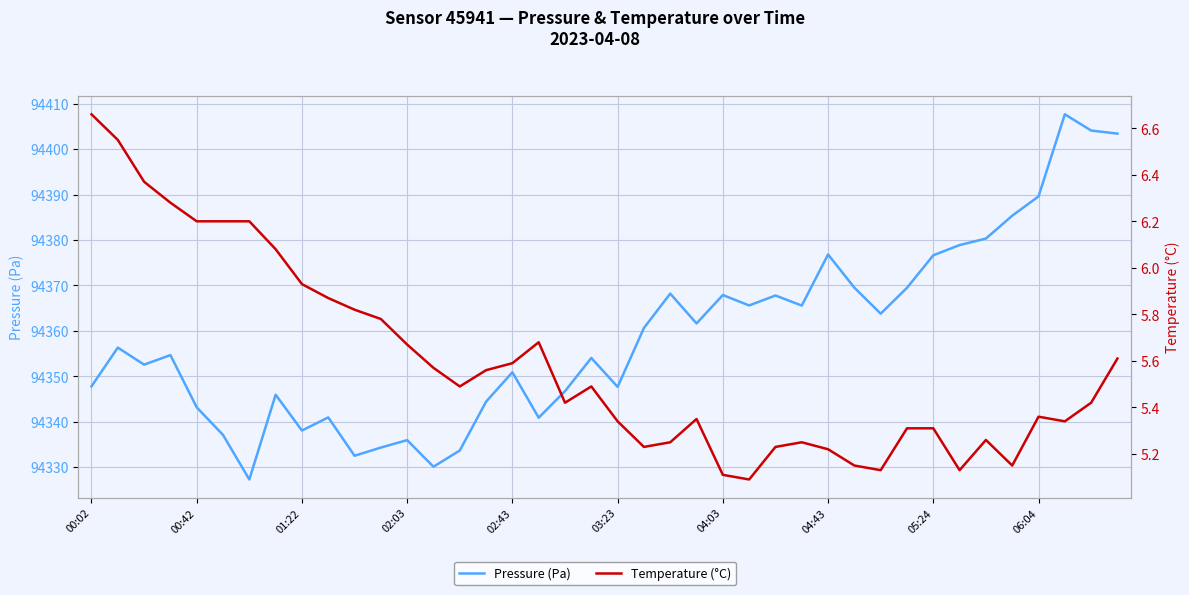

At 31, list the series in order from smallest to largest.

Temperature (°C), Pressure (Pa)